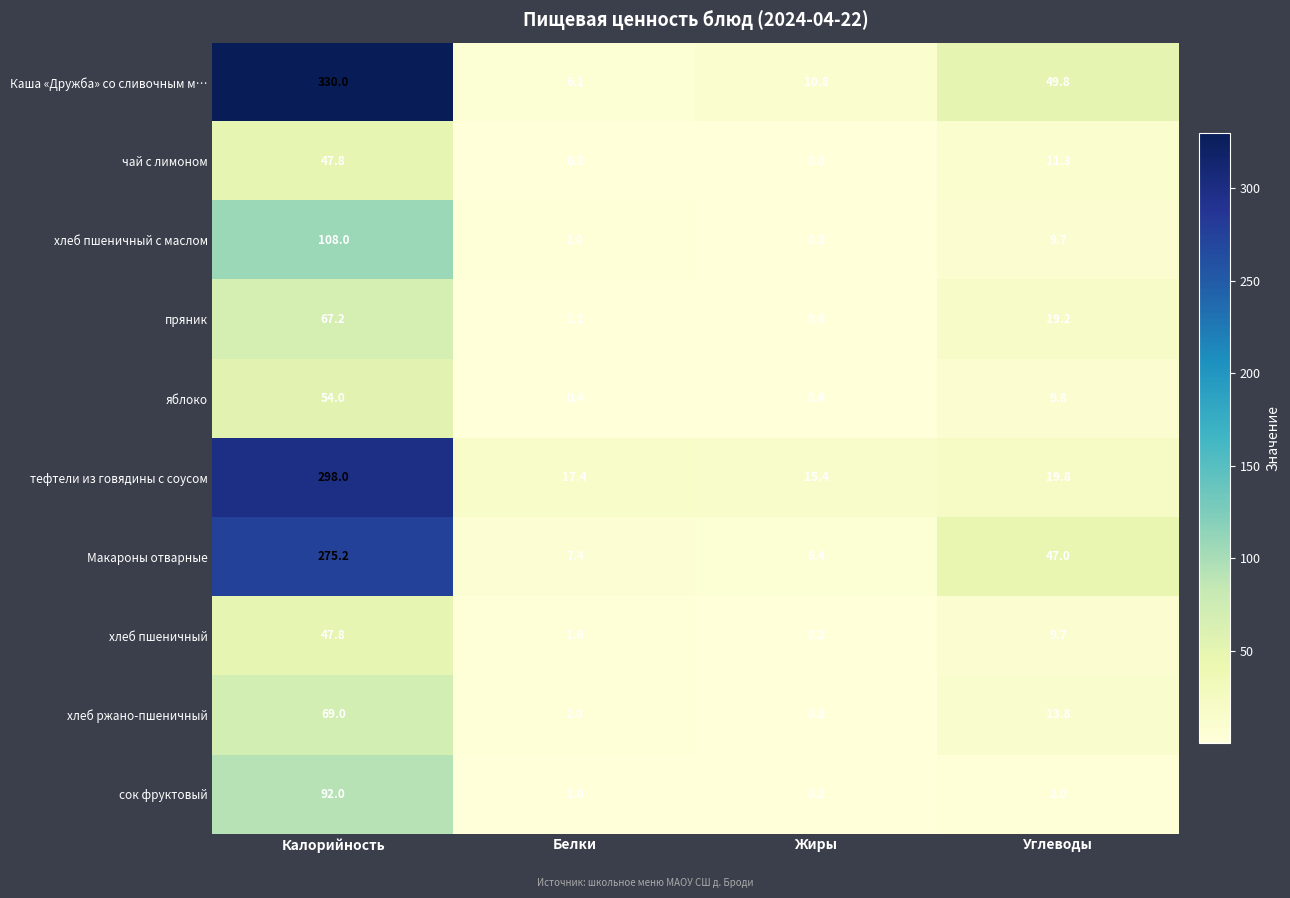

What is the sum of the хлеб пшеничный с маслом values at Калорийность and Белки?

110.0